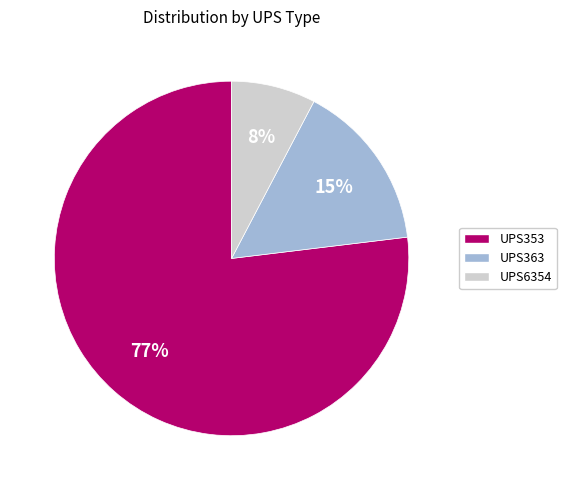

Between UPS6354 and UPS353, which is larger?

UPS353